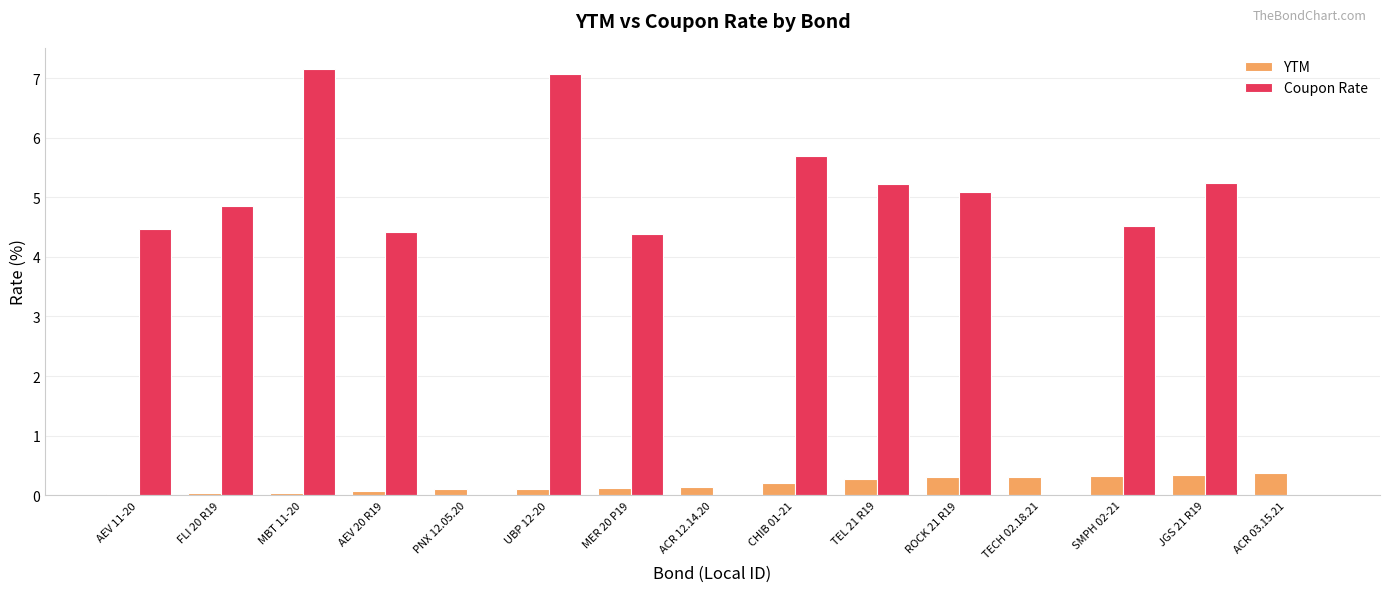

What is the highest value of the Coupon Rate series?

7.2